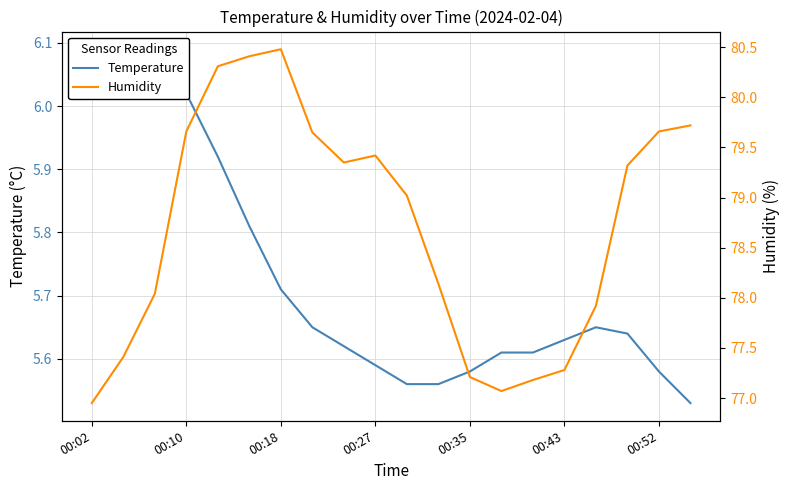

True or false: Temperature and Humidity intersect in this chart.

False